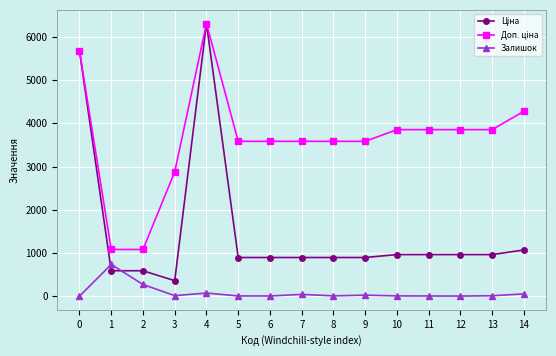

True or false: Залишок has more than 1 points higher than both neighbors.

True